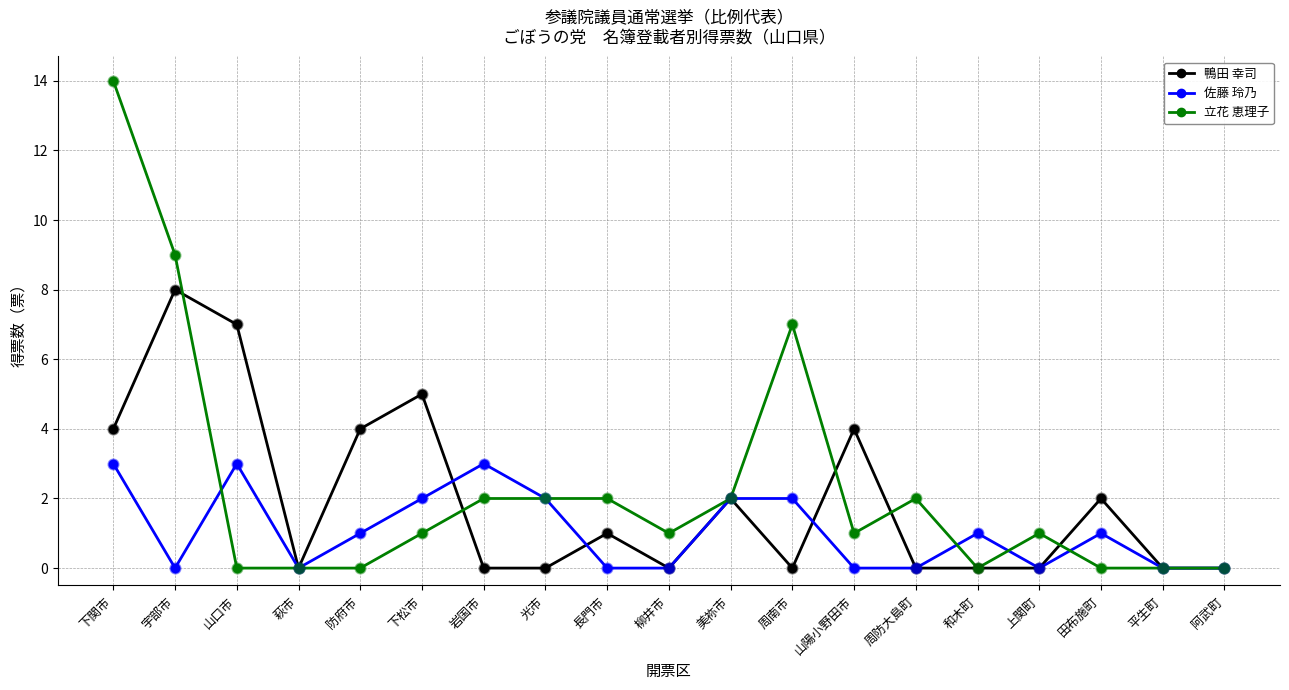

Which series has the widest spread of values?

立花 恵理子